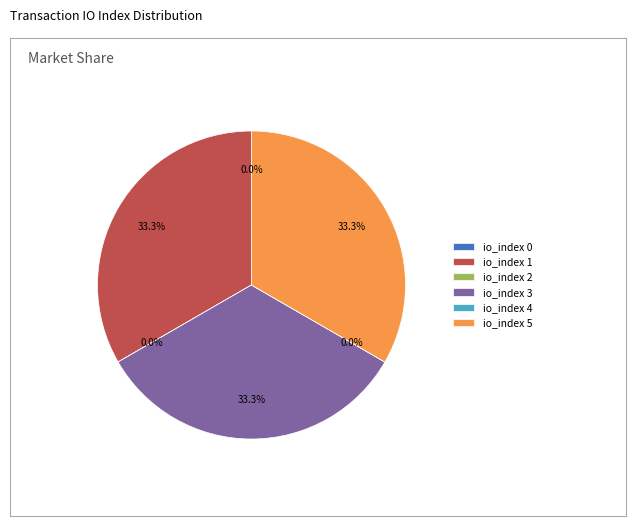

Is io_index 3 the majority of the pie?

No